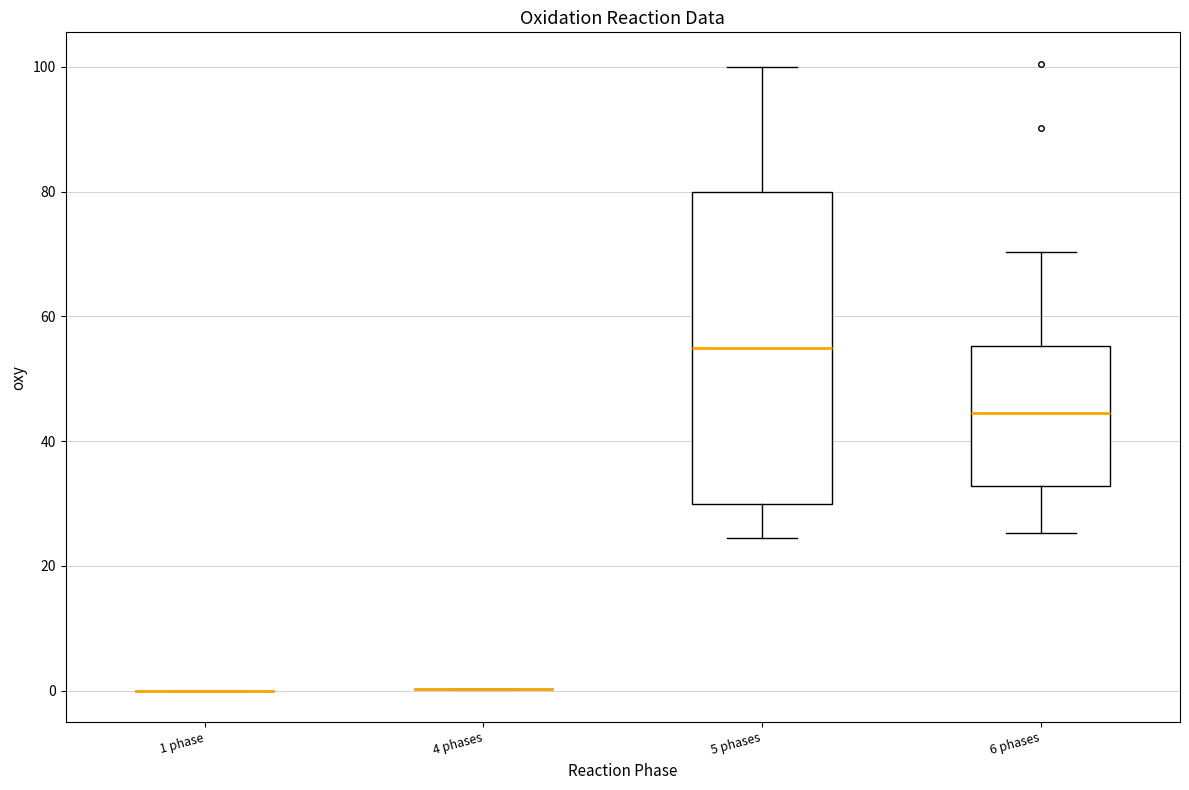

Which box is the tallest, from its lower edge to its upper edge?

5 phases